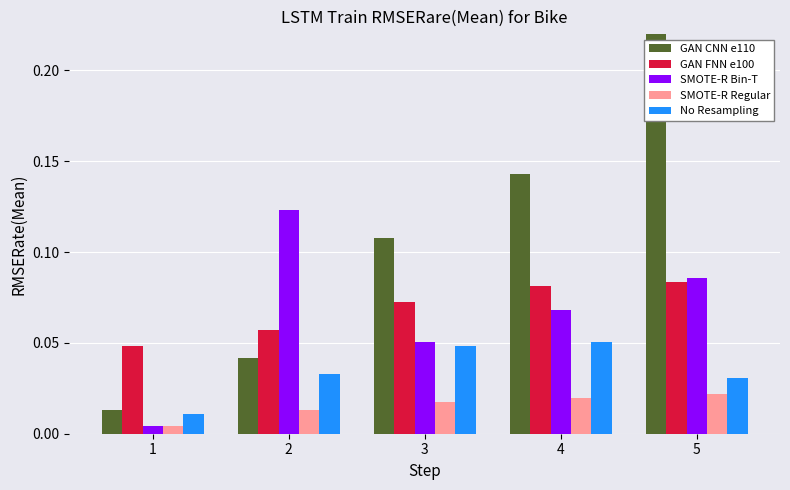

Count the SMOTE-R Regular values in the range 0 to 1.

5